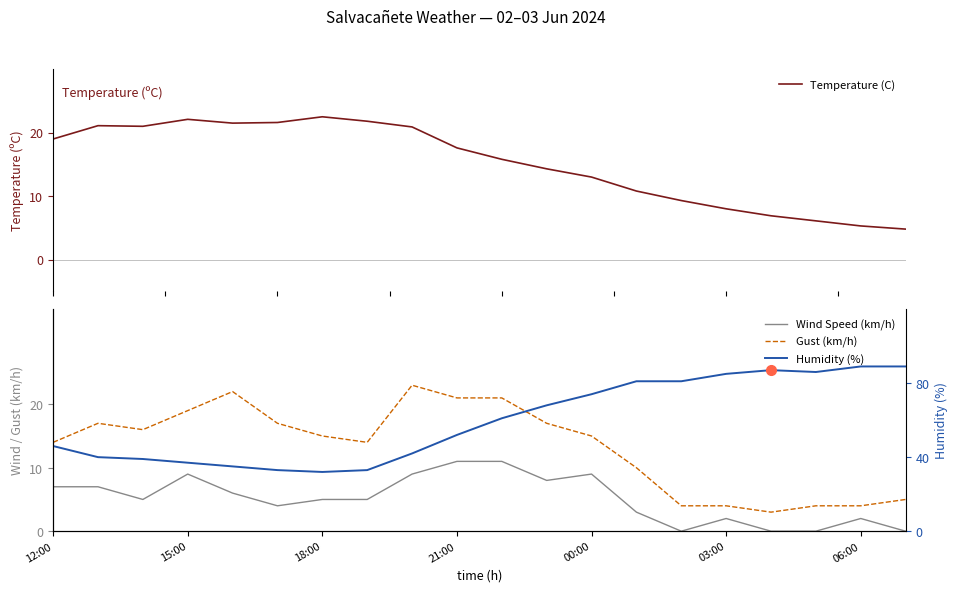

What is the maximum value for Wind Speed (km/h)?

11.0